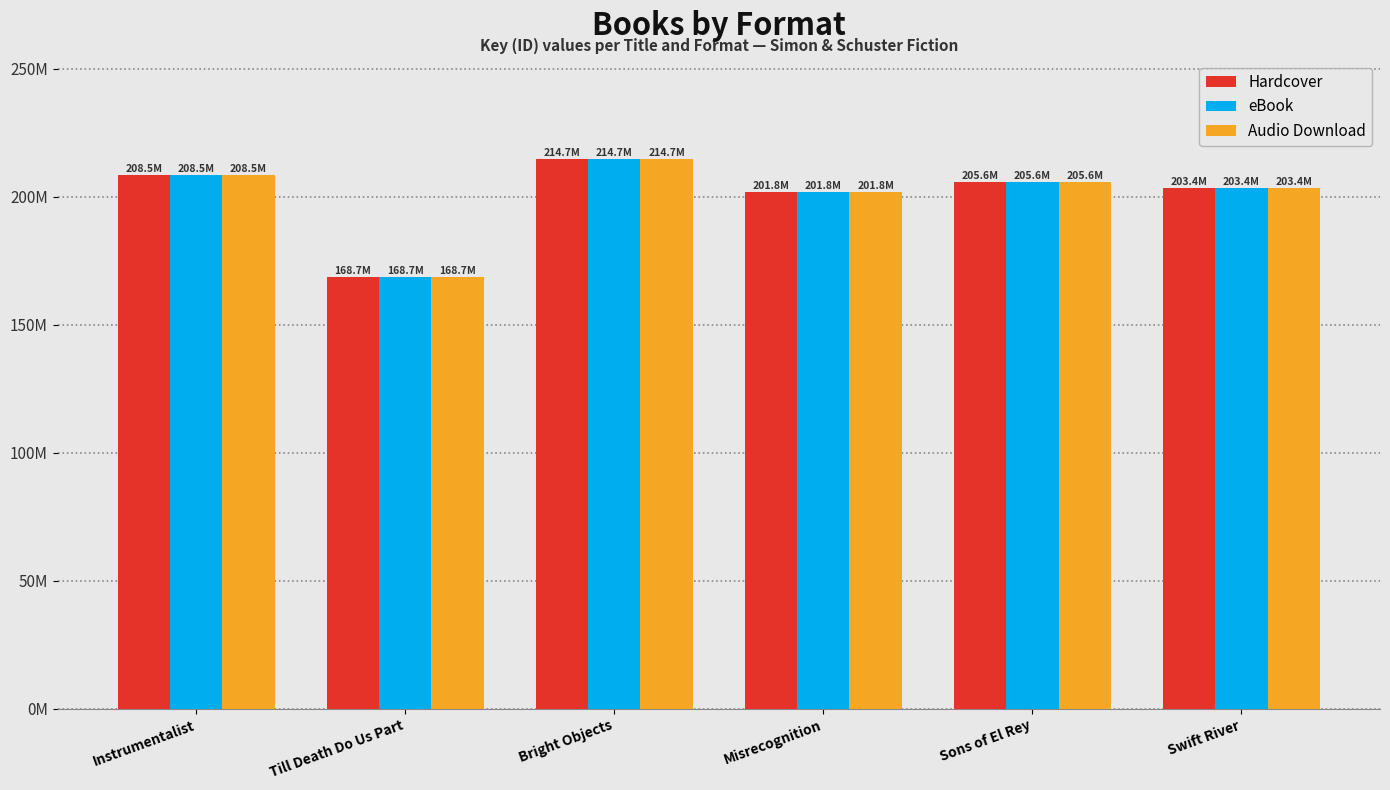

The value of eBook at Swift River is 203395413. True or false?

True